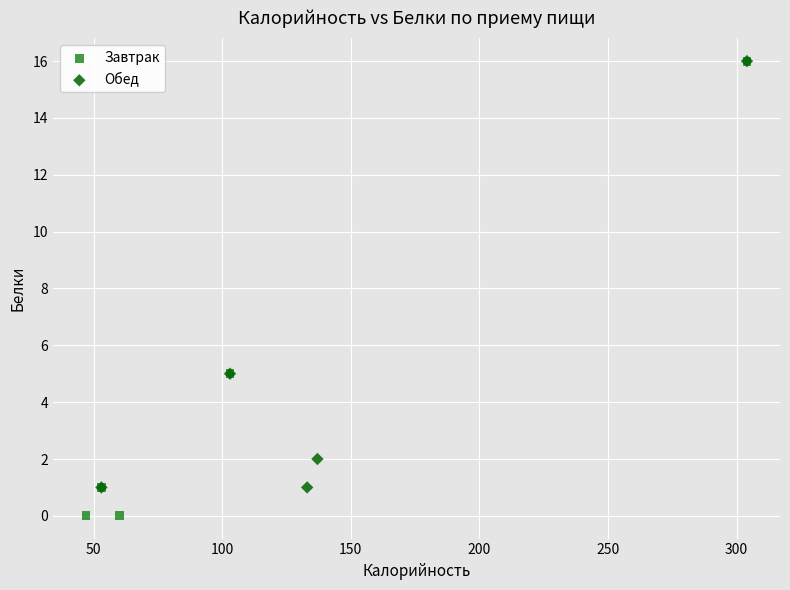

Which series reaches the minimum Y coordinate?

Завтрак